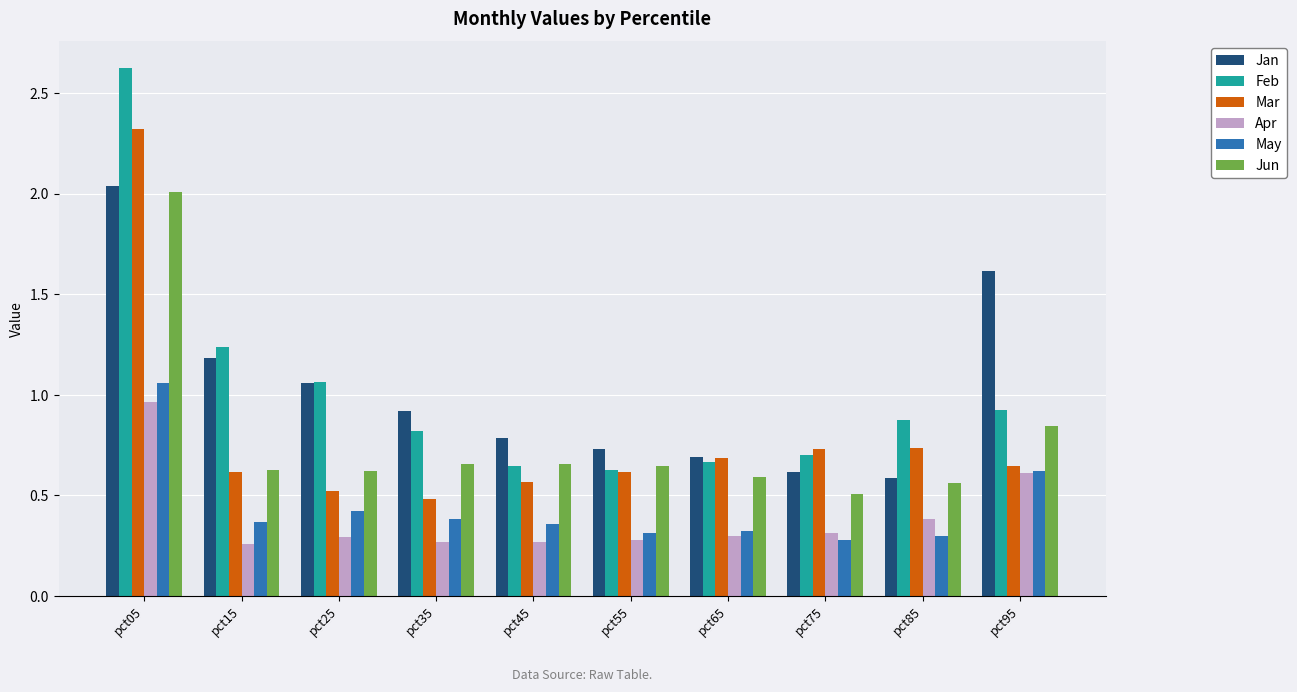

Is it true that Jun equals 0.8 at pct25?

False